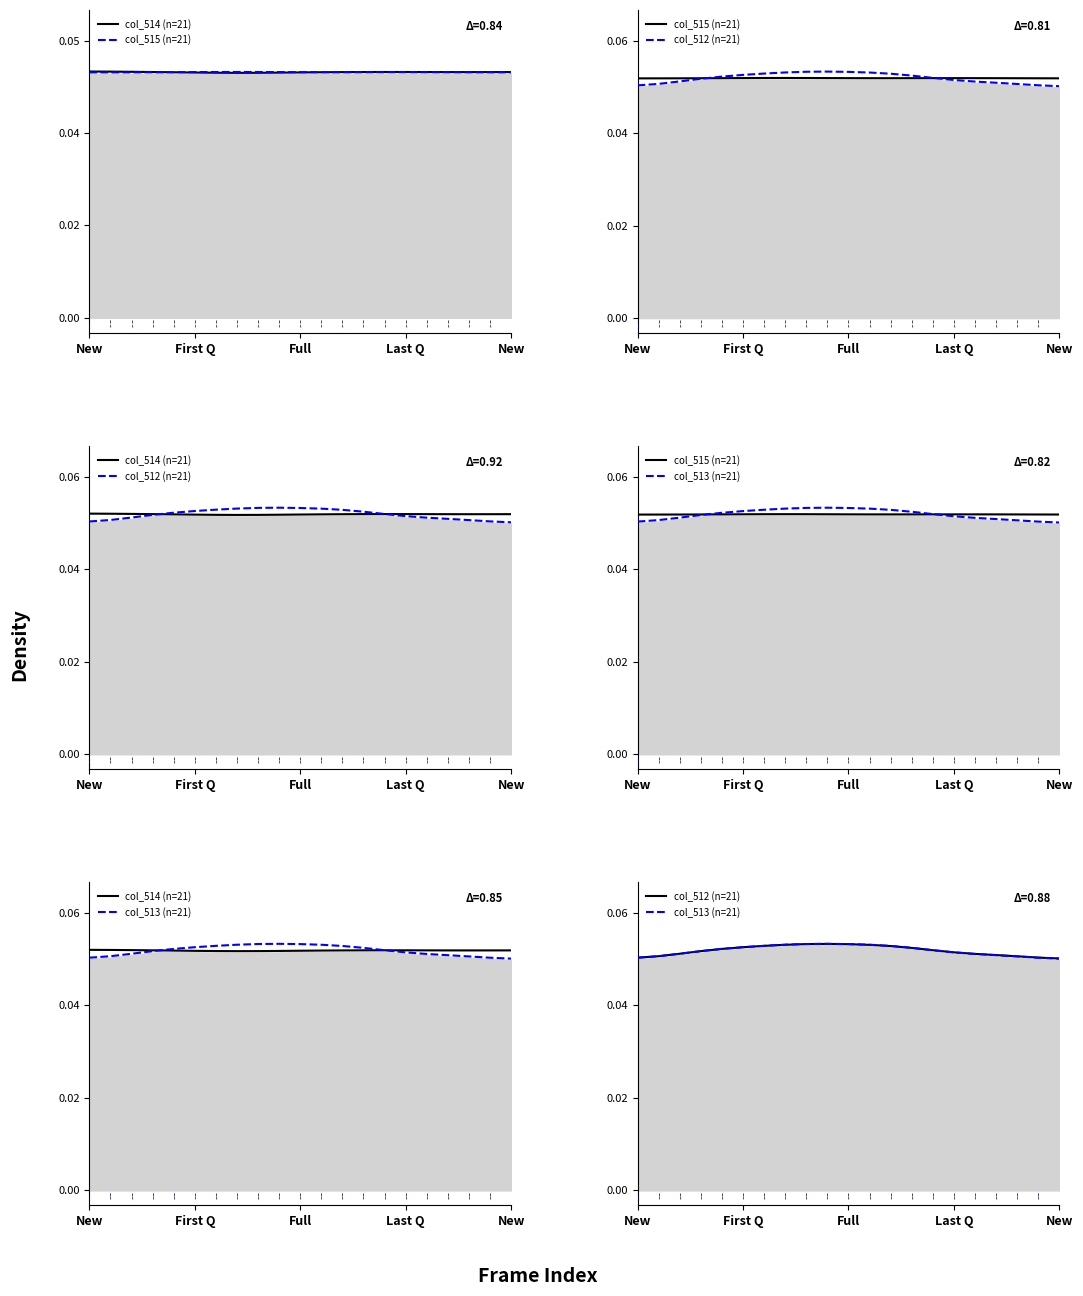

What is the sum of the col_515 (n=21) values at 9 and 10?

0.1